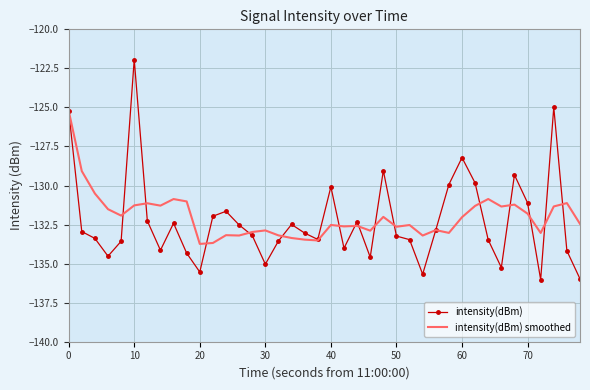

What is the greatest value displayed?

-121.9